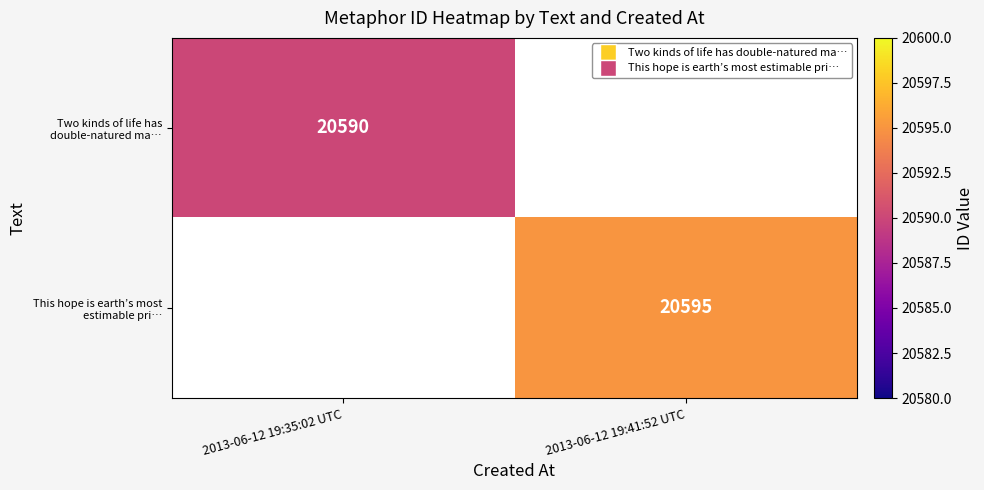

The value of This hope is earth’s most estimable pri… at 2013-06-12 19:41:52 UTC is 28319. True or false?

False